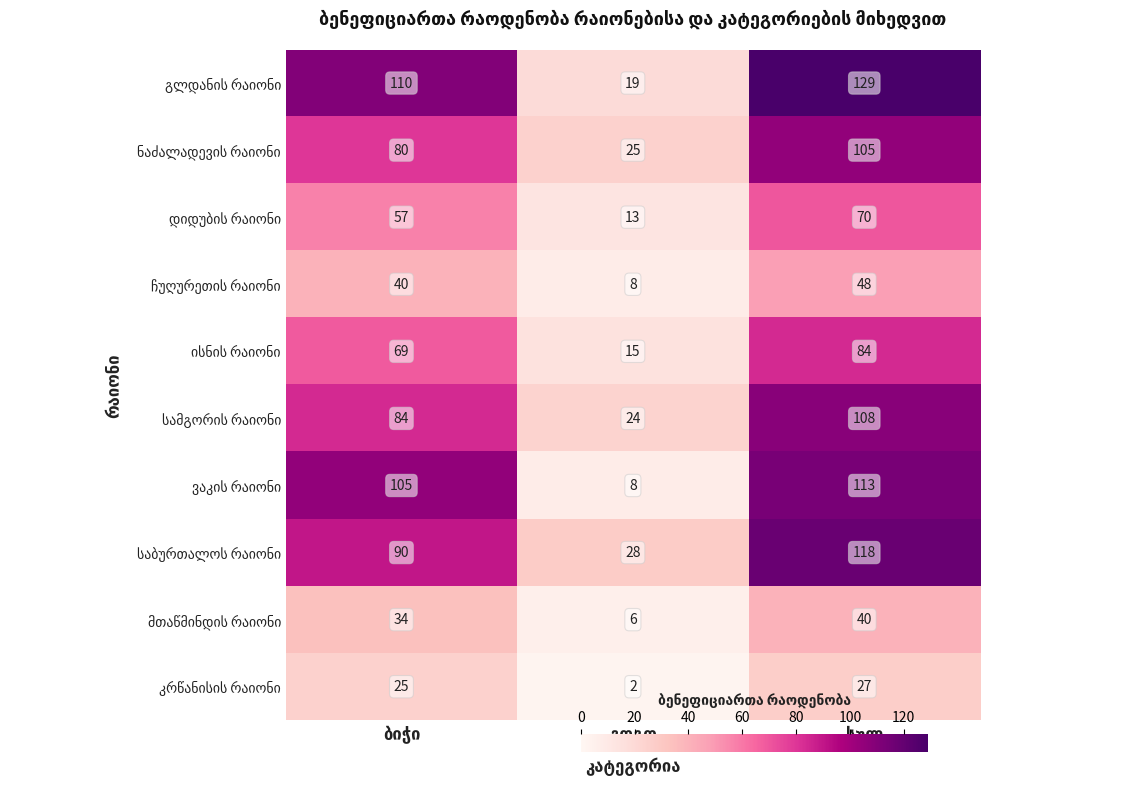

How many series are shown in this chart?

10